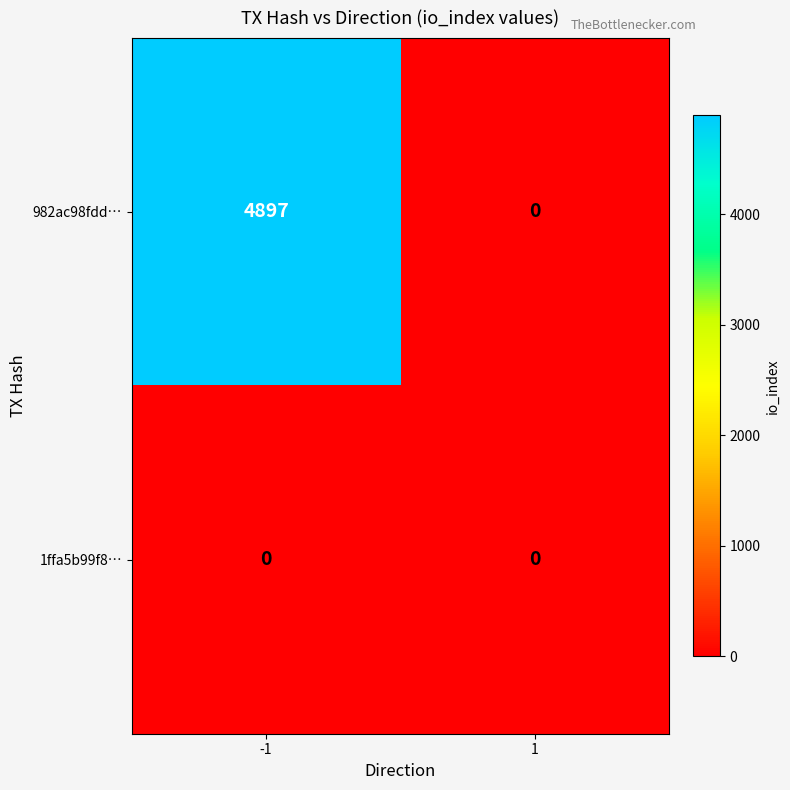

Rank the series at -1 from lowest to highest value.

1ffa5b99f8…, 982ac98fdd…